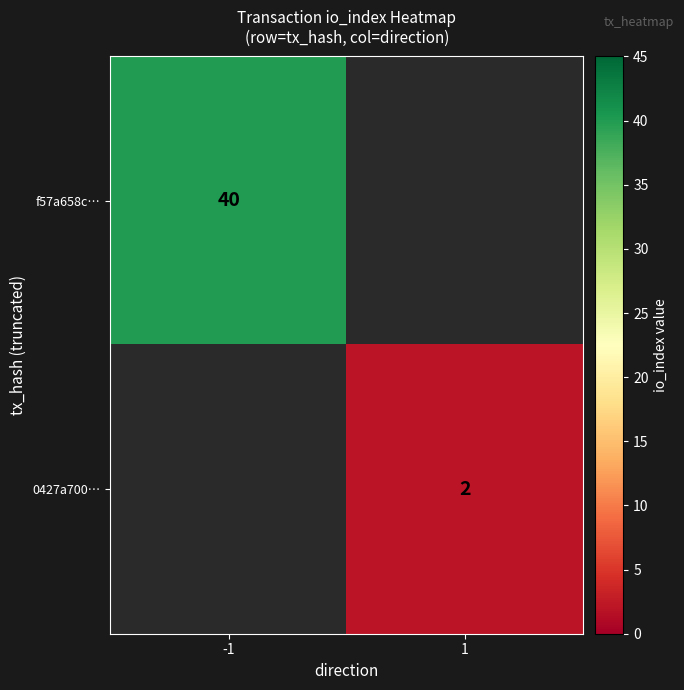

The 0427a700… series shows 2 at 1. True or false?

True